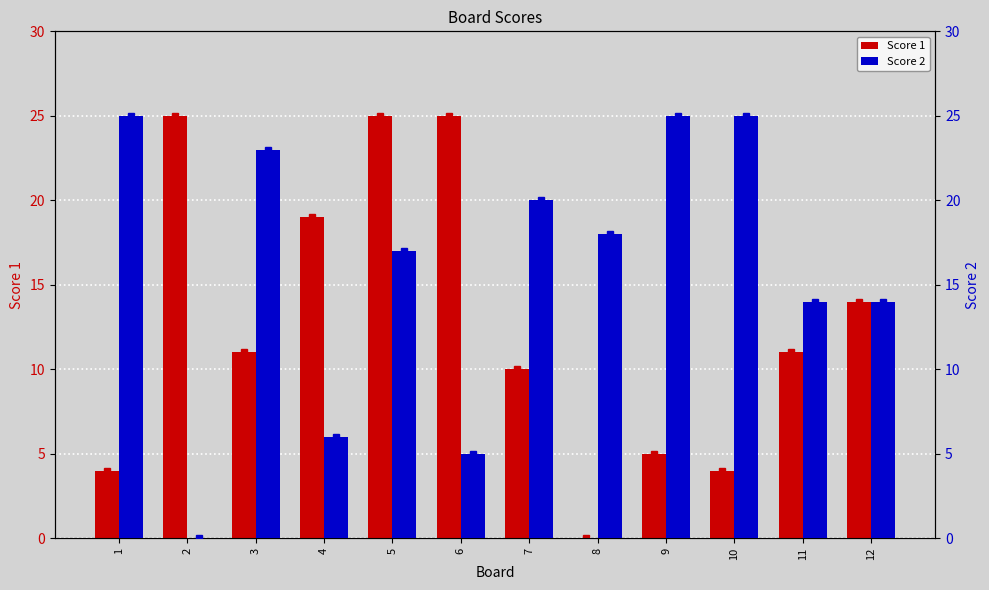

At which category is the sum across all series the highest?

5